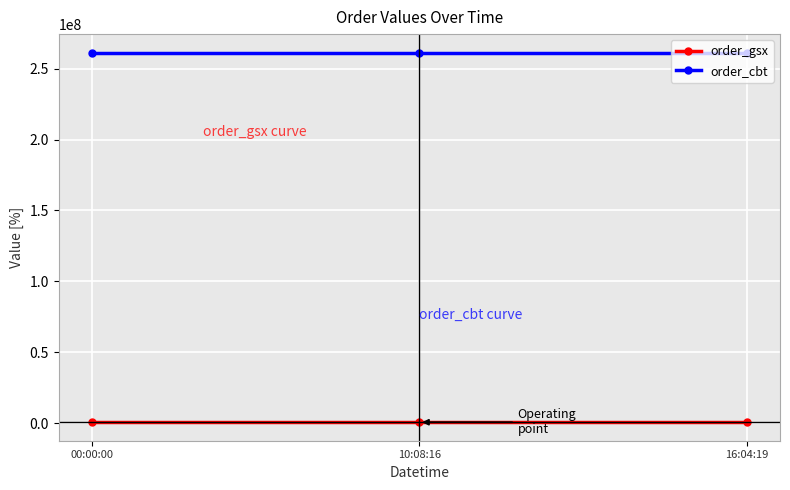

At 16:04:19, list the series in order from smallest to largest.

order_gsx, order_cbt